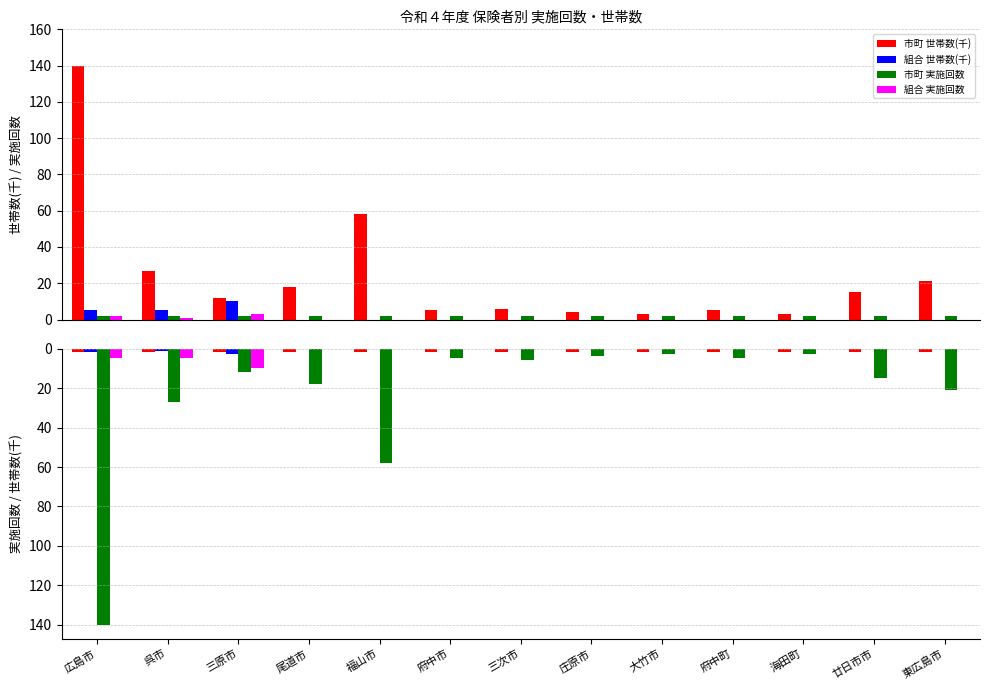

Which category has the lowest value in the 組合 実施回数 series?

尾道市